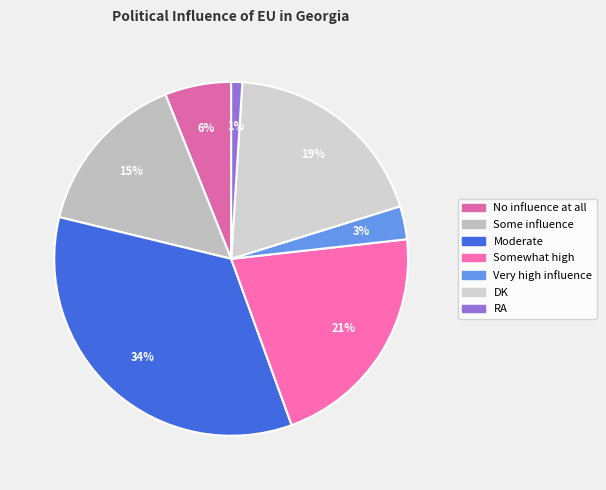

The Very high influence slice represents 3% of the pie. True or false?

True